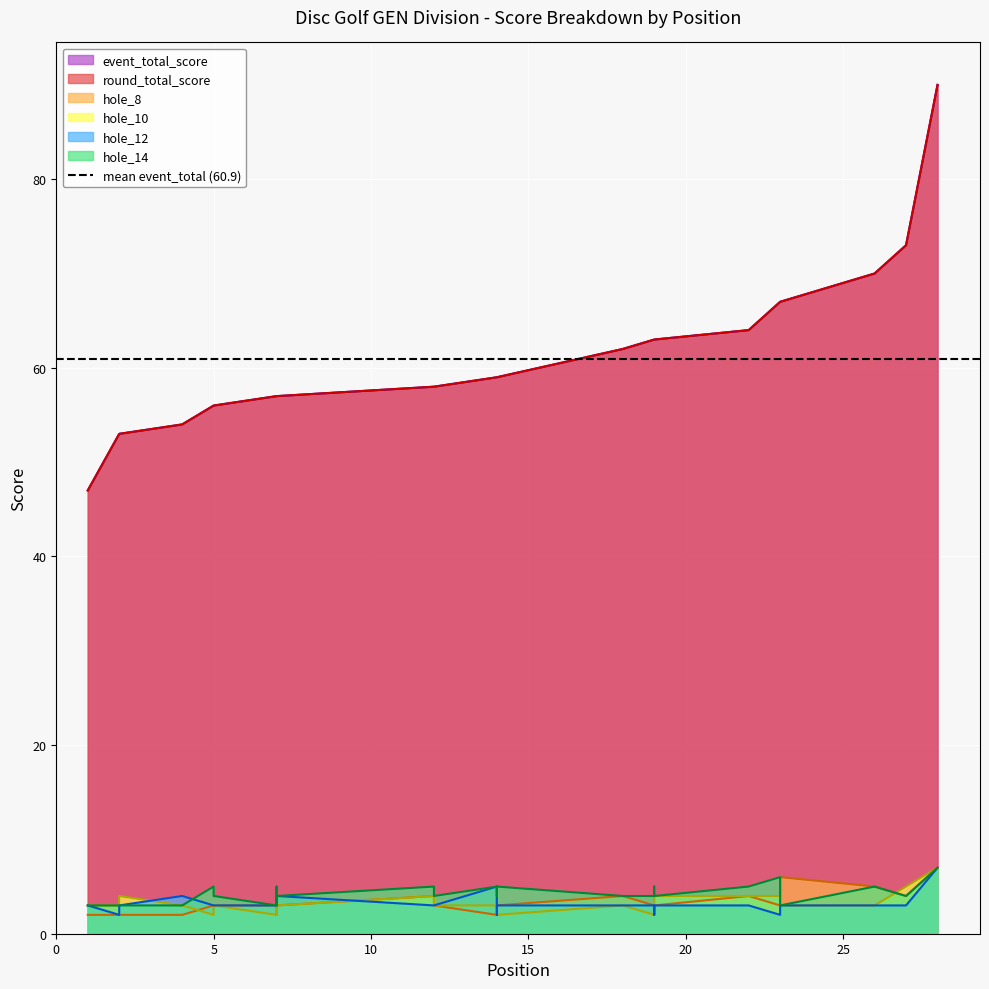

True or false: hole_8 has more than 2 interior local peaks.

True